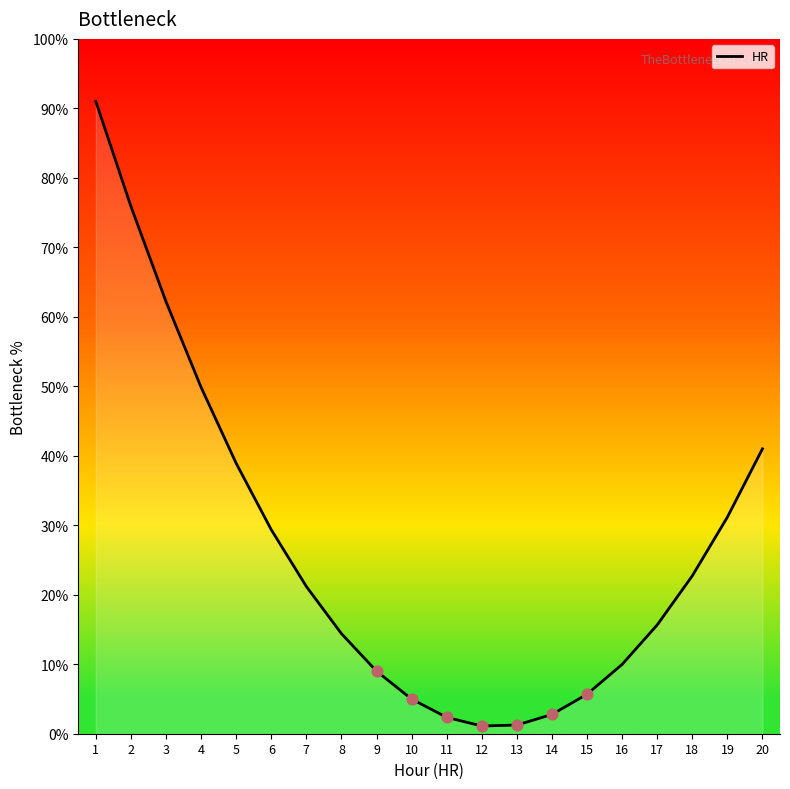

Which has a higher value, 5 or 9?

5